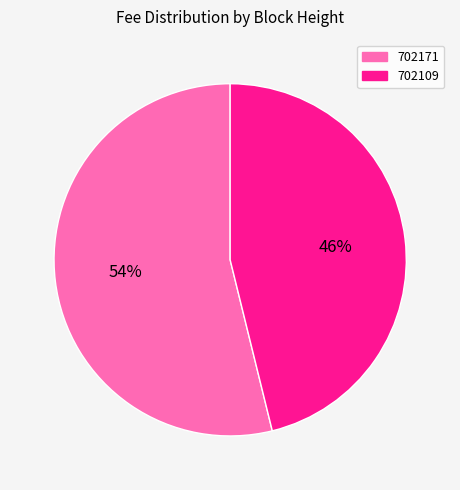

How many segments does this pie chart have?

2